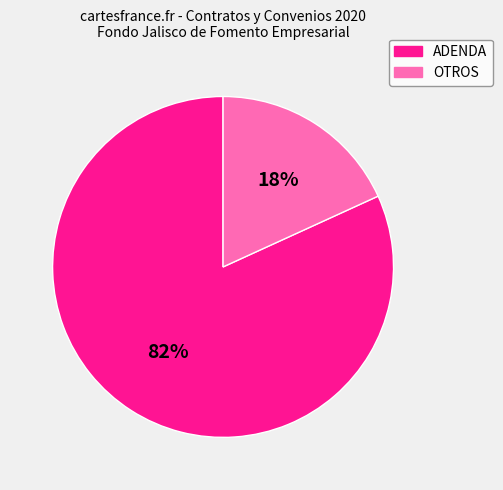

Is there any slice that represents more than half of the pie?

Yes